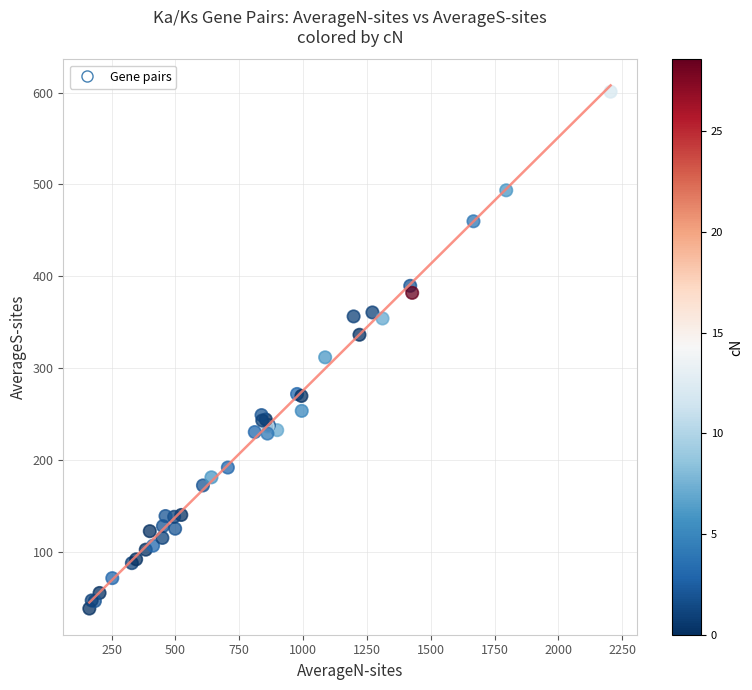

What Y value in the scatter plot is closest to 319?

311.6